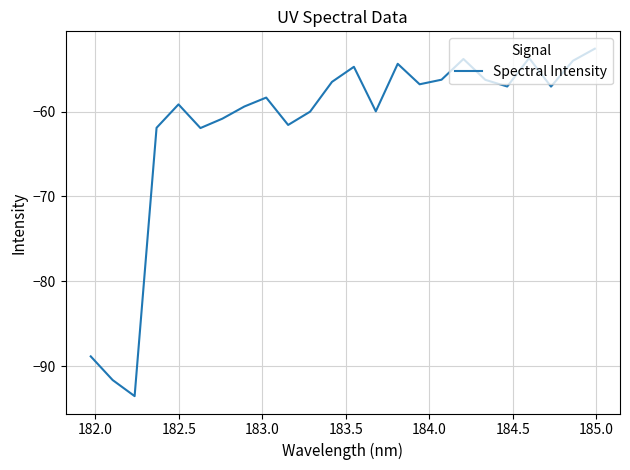

What is the maximum value shown in the chart?

-52.6